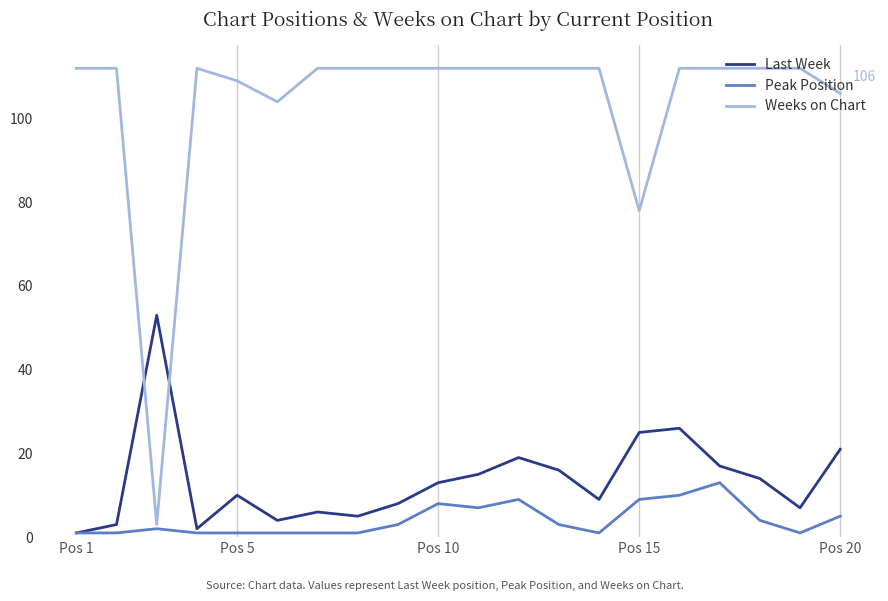

Which series has the largest total across all categories?

Weeks on Chart